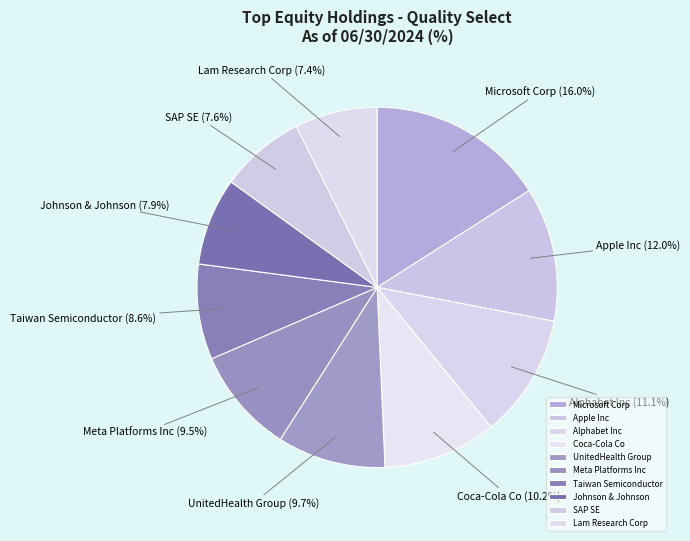

To the nearest percent, what portion does SAP SE represent?

8%